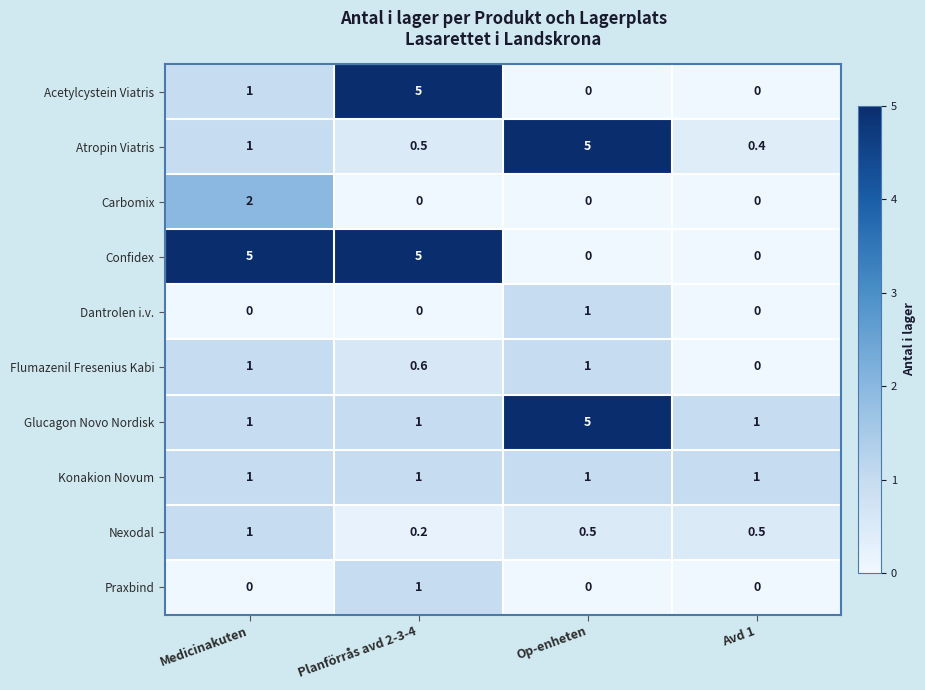

What is the difference between the Praxbind values at Op-enheten and Planförrås avd 2-3-4?

1.0